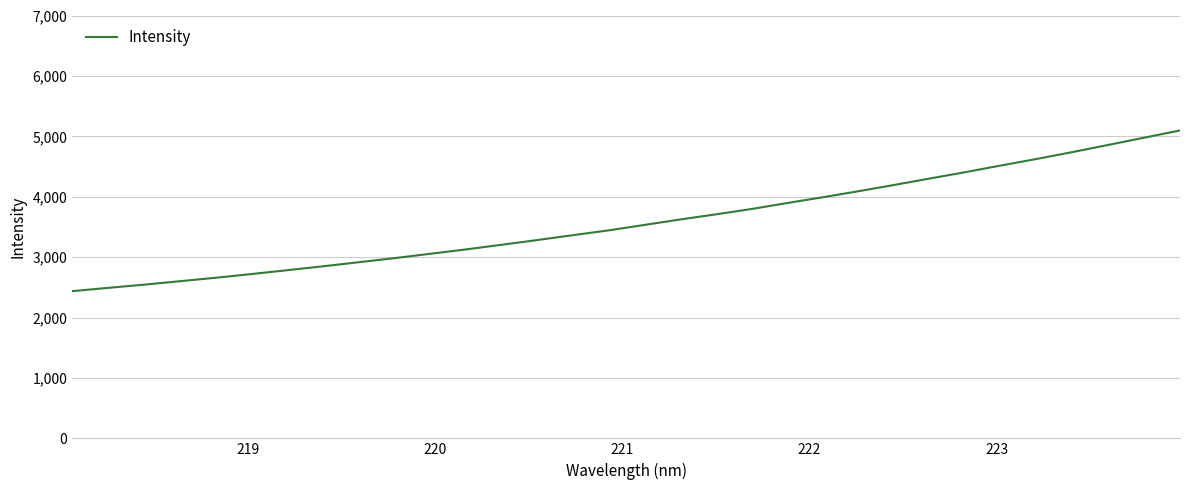

True or false: there are more than 1 points higher than both neighbors.

False